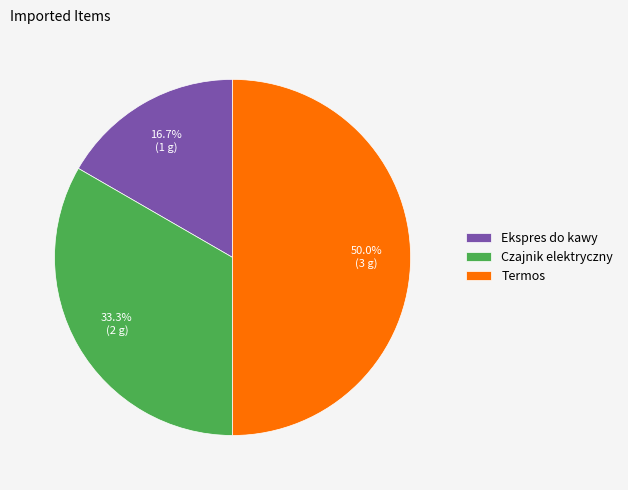

Which slice is the largest?

Termos